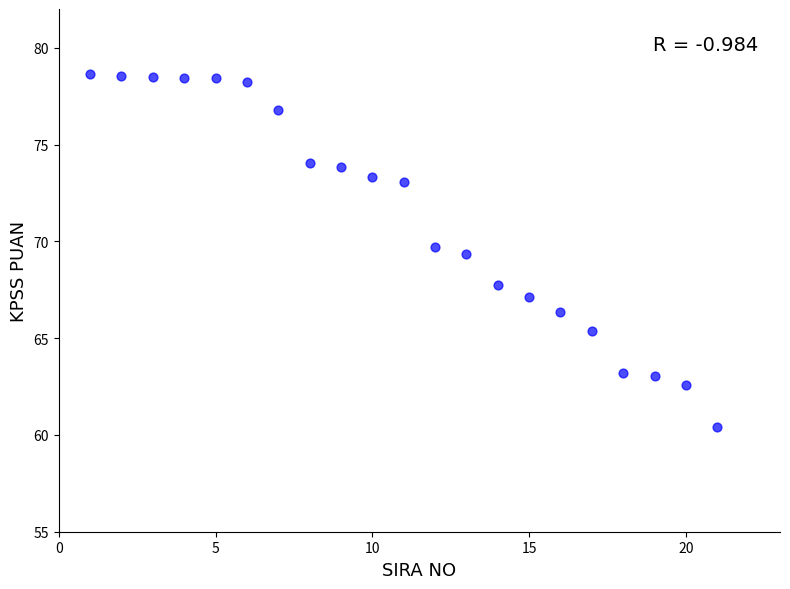

What Y value in the scatter plot is closest to 69?

69.3